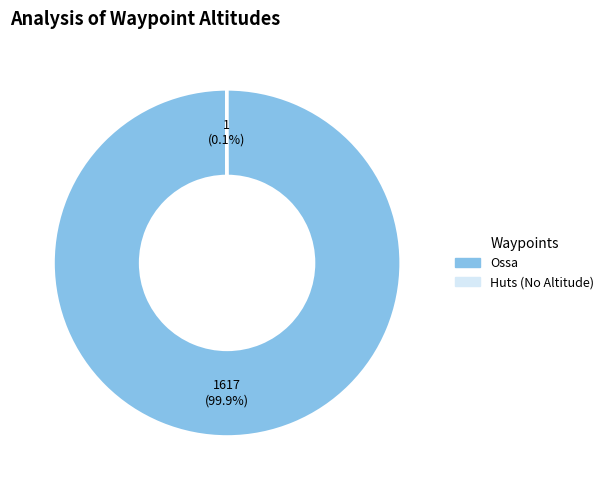

What is the majority slice?

Ossa